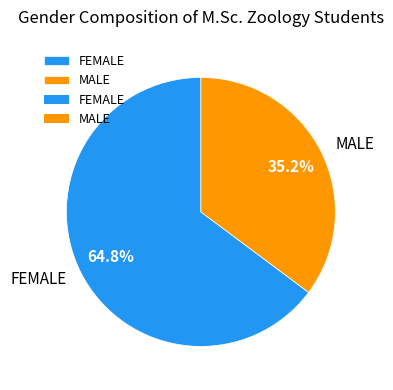

Which slice is the largest?

FEMALE